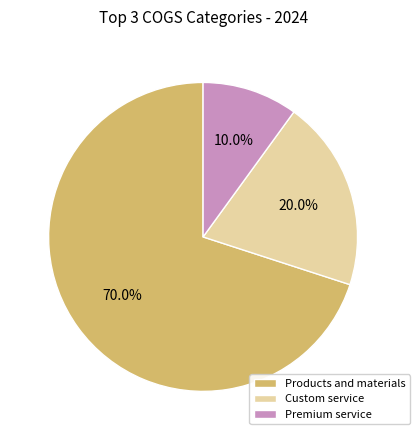

Which has a higher value, Products and materials or Custom service?

Products and materials